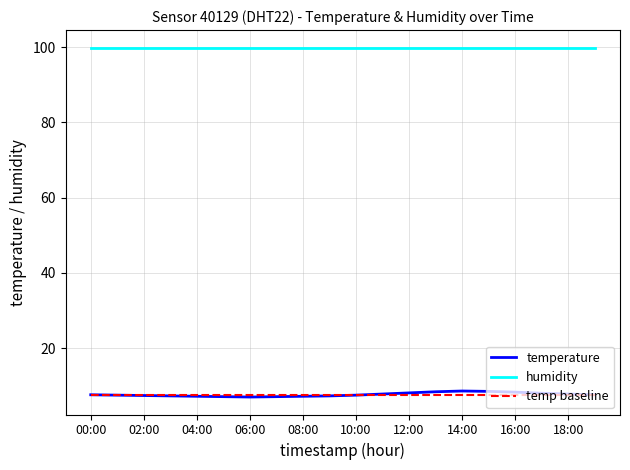

Approximately how many times larger is the value at 14:00 compared to 12:00?

1.1